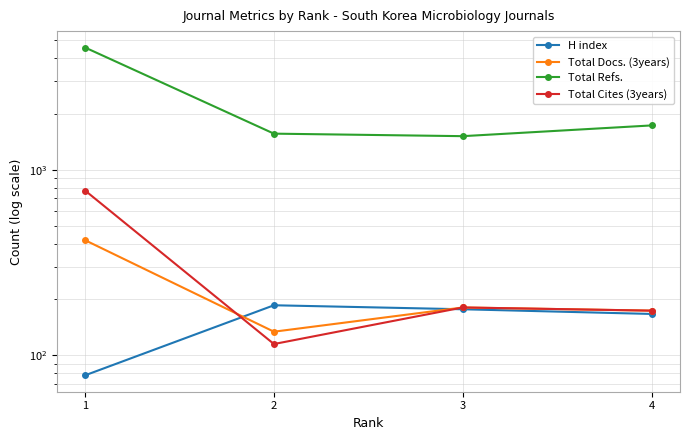

Is this an area chart (filled region under the line)?

No